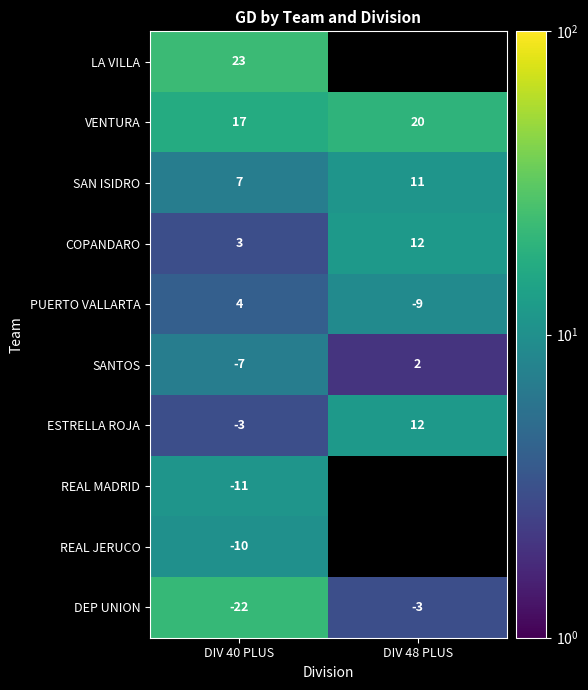

Read the SAN ISIDRO value at DIV 48 PLUS.

11